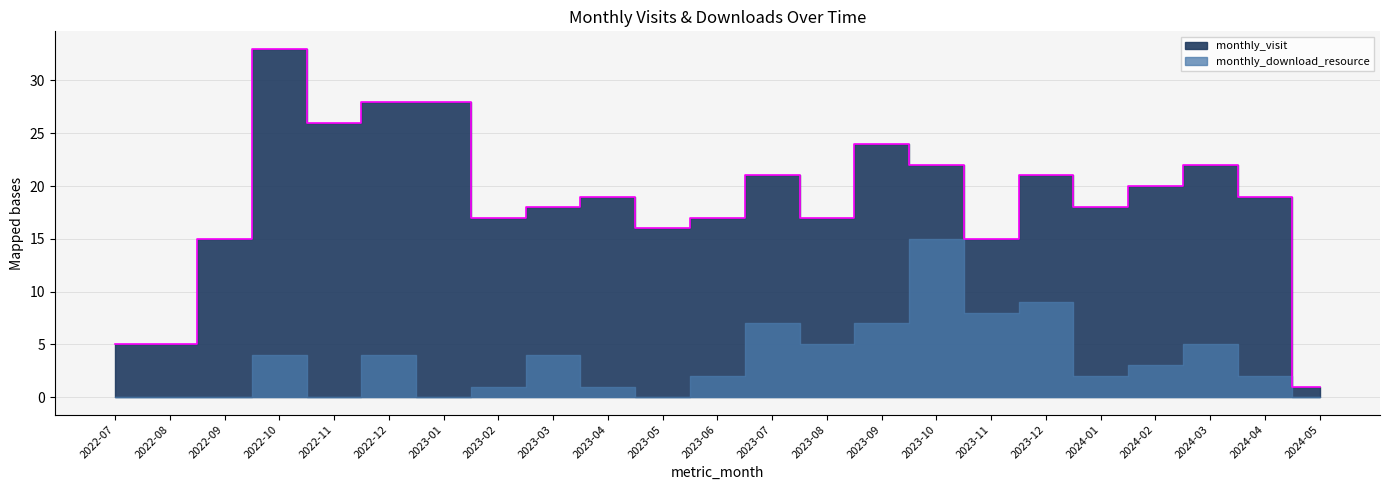

What is the difference between the values at 2024-05 and 2022-09?

14